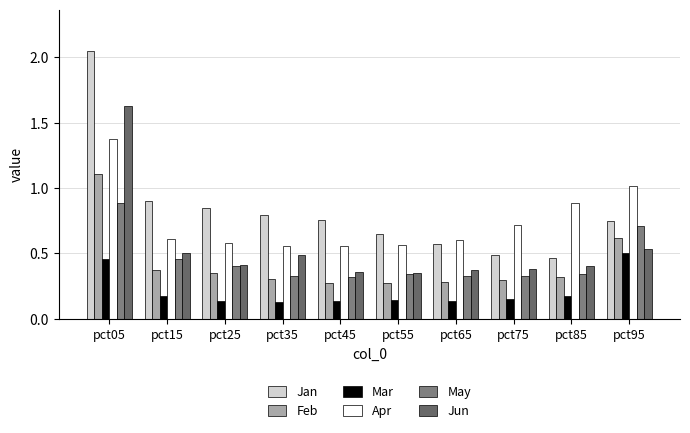

What is the difference between the maximum and minimum values in the Jan series?

1.6